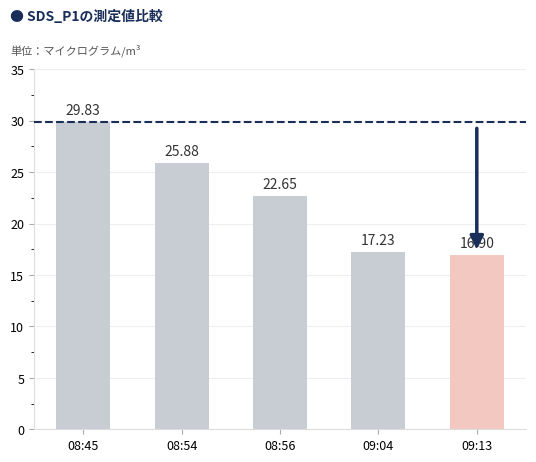

Between 09:04 and 08:54, which is larger?

08:54